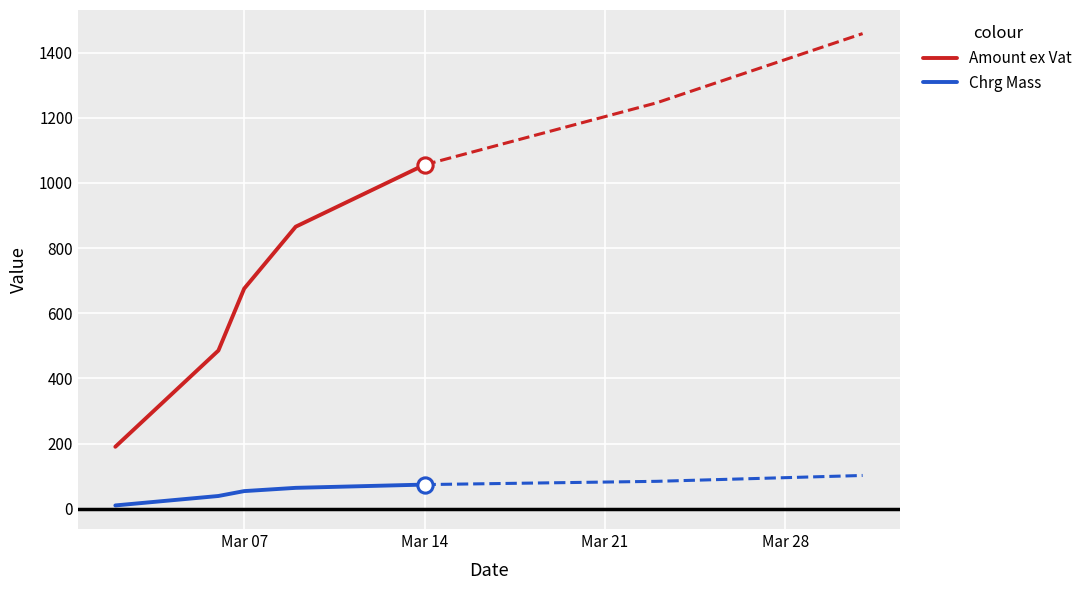

True or false: Chrg Mass and Amount ex Vat cross at least once.

False